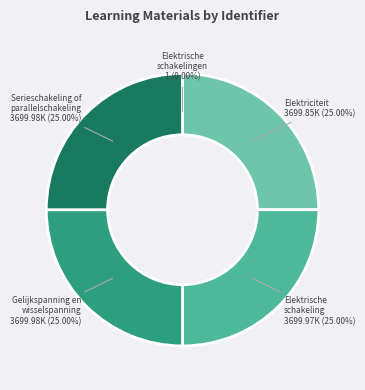

Is Gelijkspanning en wisselspanning the majority of the pie?

No